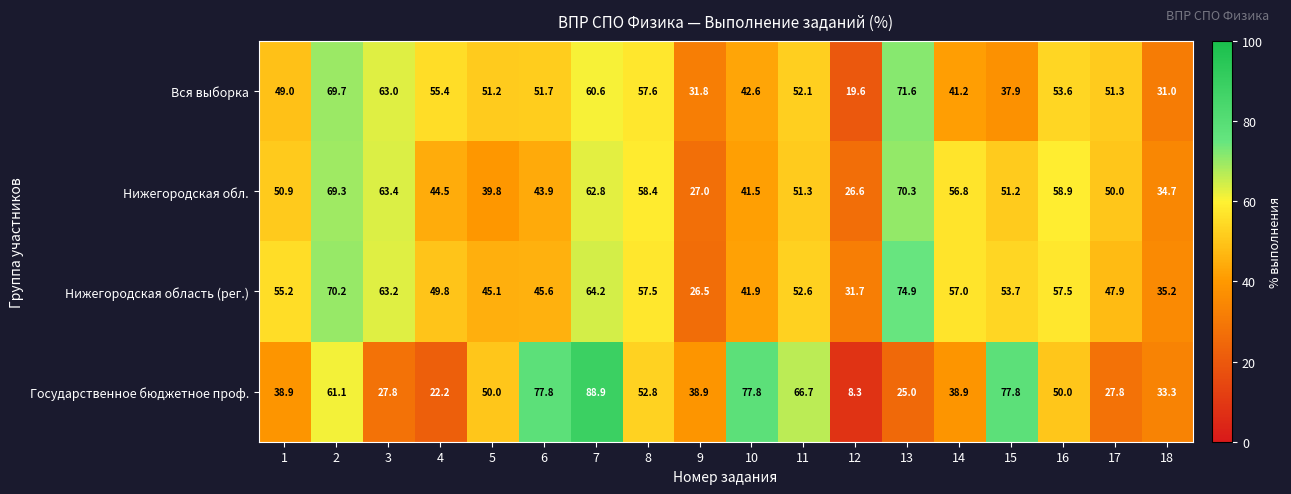

Which label corresponds to the smallest value in the chart?

12